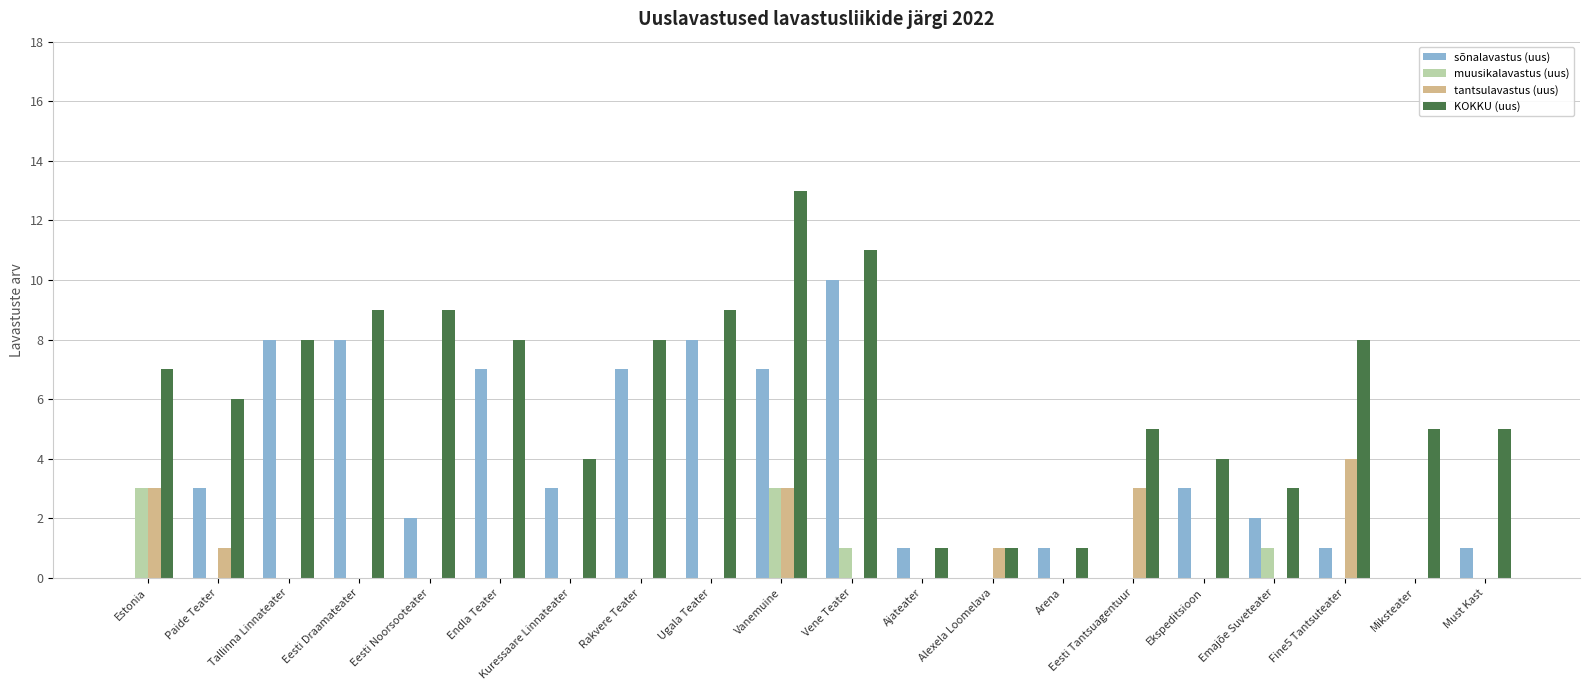

Is it true that muusikalavastus (uus) equals 1 at Ugala Teater?

False